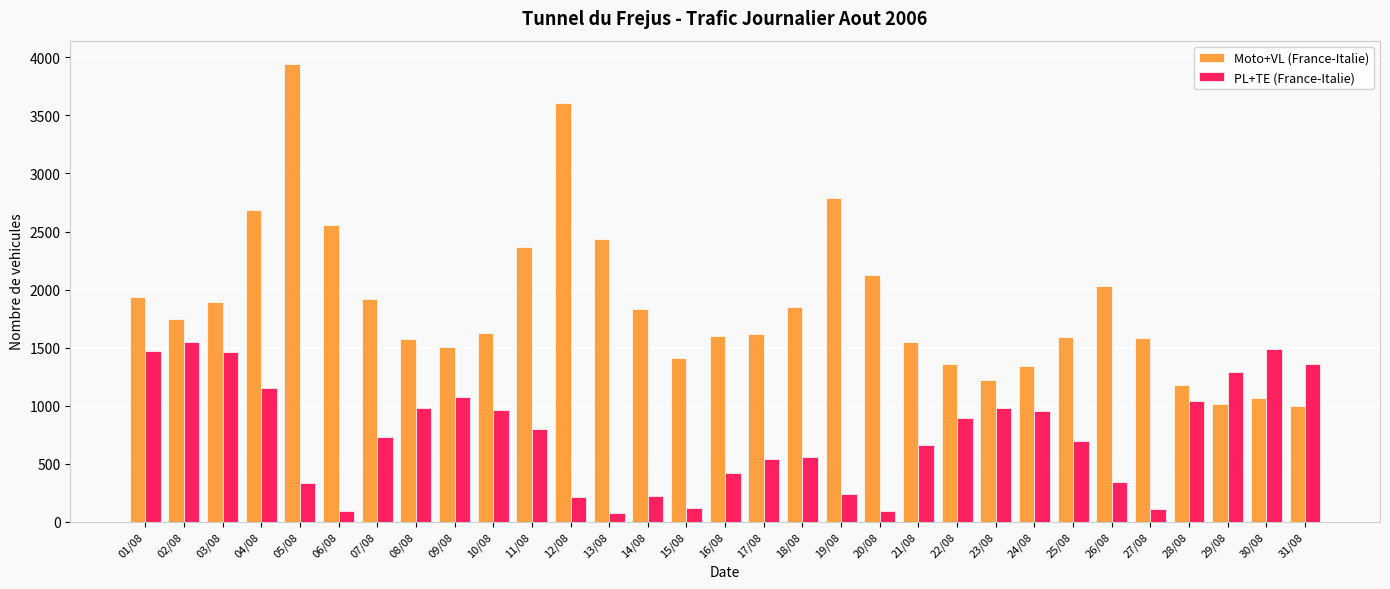

How many bars are there in each group?

2